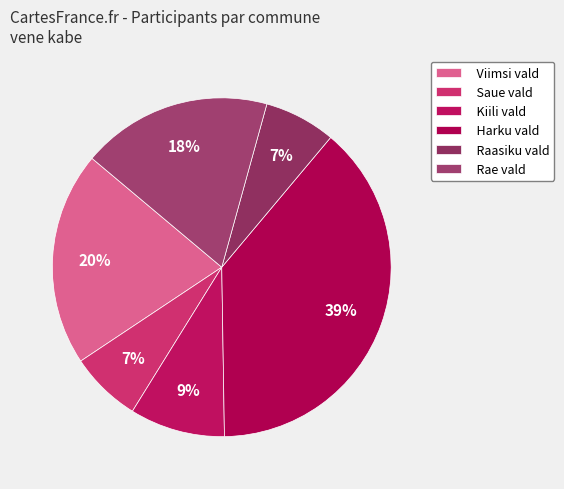

Is it true that Kiili vald is 18% of the pie?

False